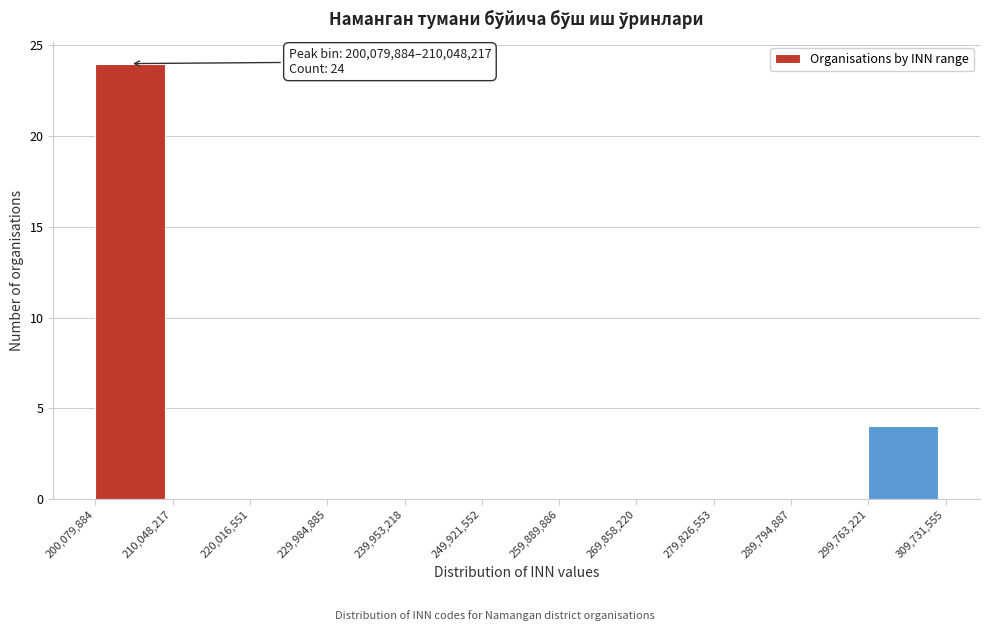

Over which range of the x-axis is the bar tallest?

200,079,884 to 210,048,217